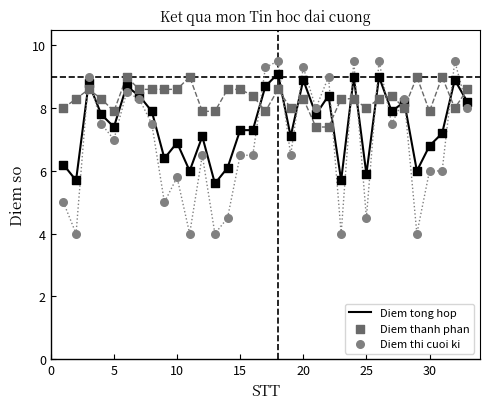

What are all the series names shown in the legend?

Diem tong hop, Diem thanh phan, Diem thi cuoi ki